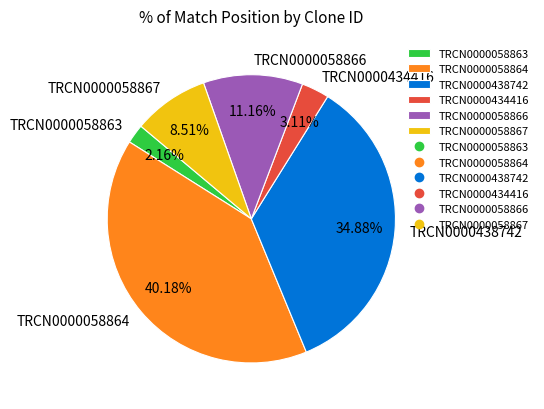

Combined, what portion of the pie is TRCN0000058863 and TRCN0000058867?

10.7%